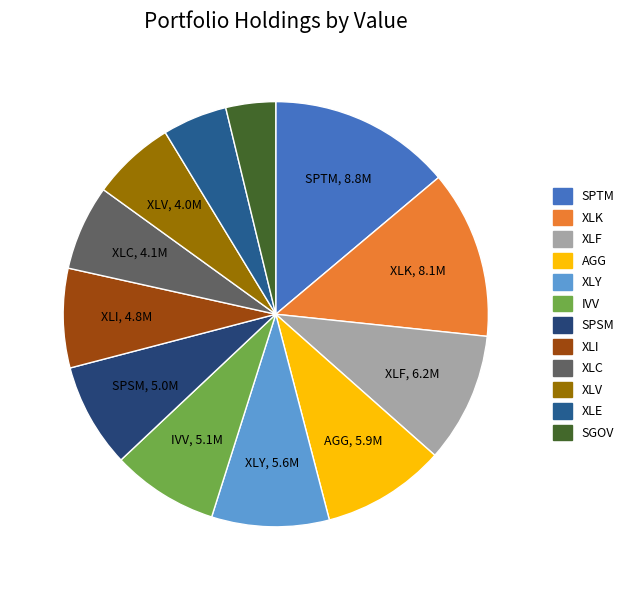

To the nearest percent, what is the difference between the largest and smallest slice percentages?

10%